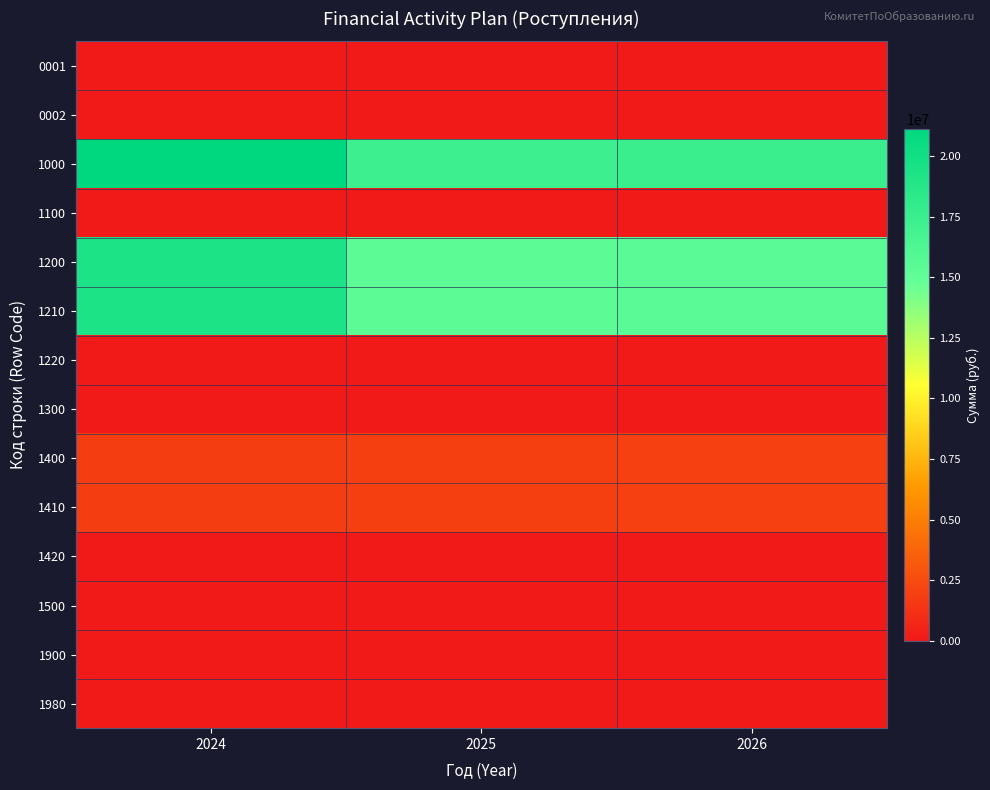

At how many categories does at least one series exceed 20250772?

1